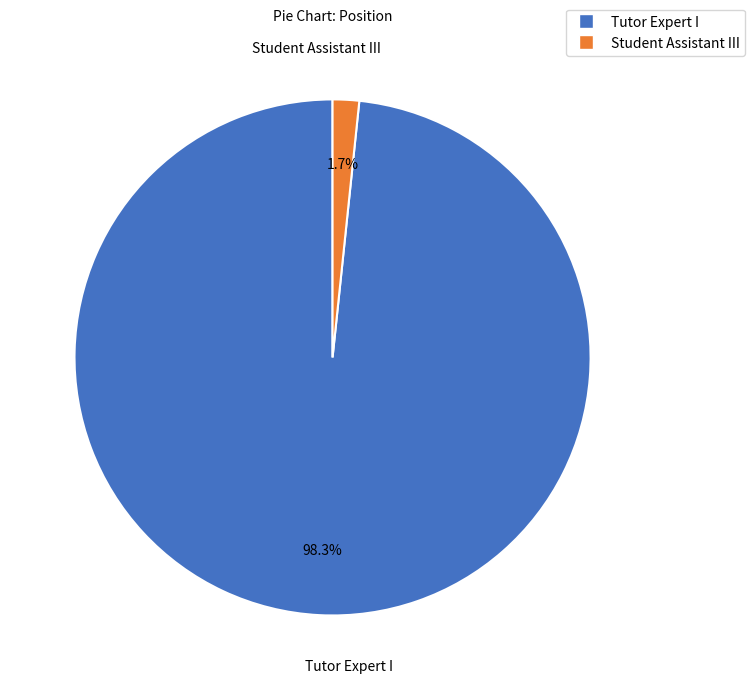

Which has a higher value, Student Assistant III or Tutor Expert I?

Tutor Expert I